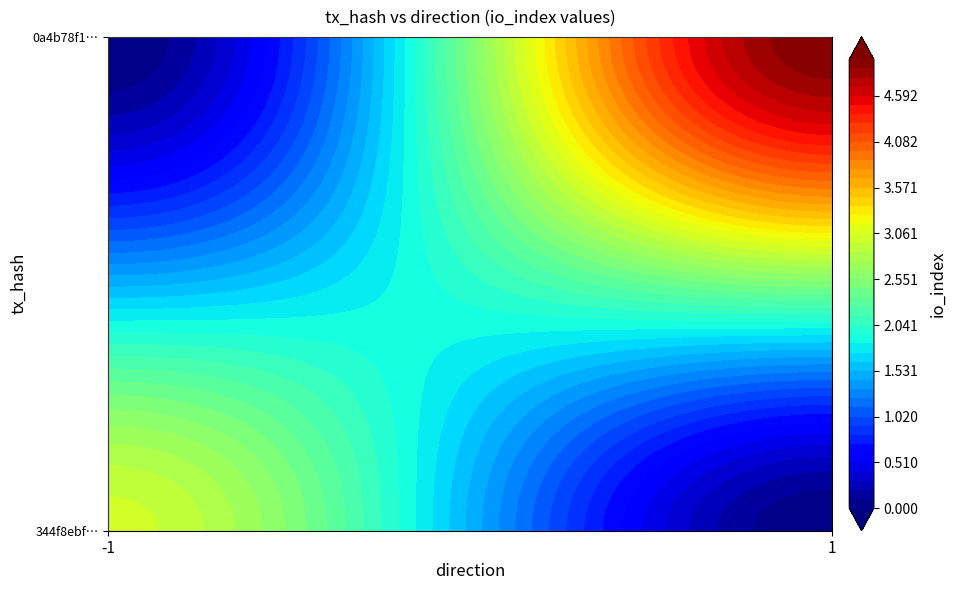

How many 344f8ebf8ddb796823be4653313eaa45bca5bba values are between -1 and 3?

2